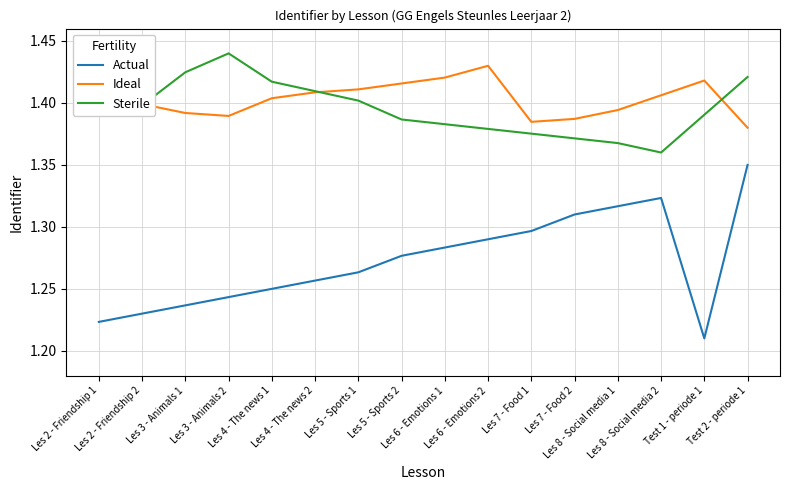

True or false: Actual and Ideal intersect in this chart.

False